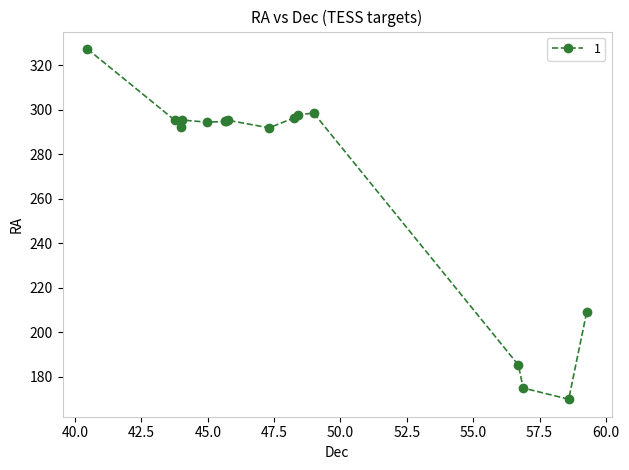

What is the difference between the second highest and second lowest values?

123.7